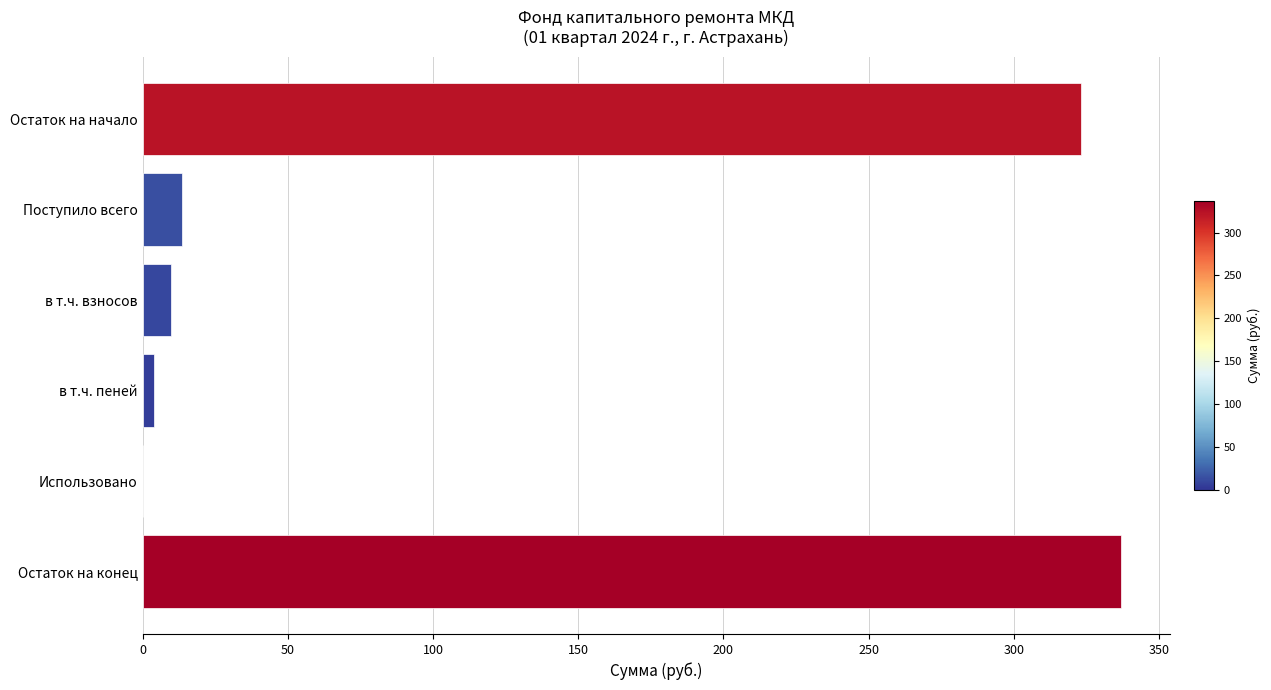

Where is the data nearest to the value 168?

Поступило всего